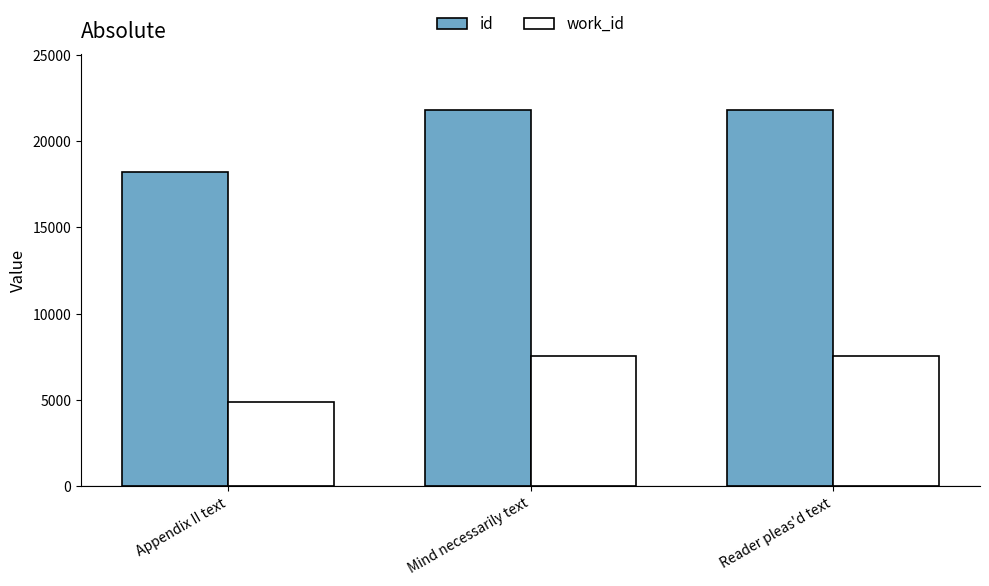

Which series has the widest spread of values?

id